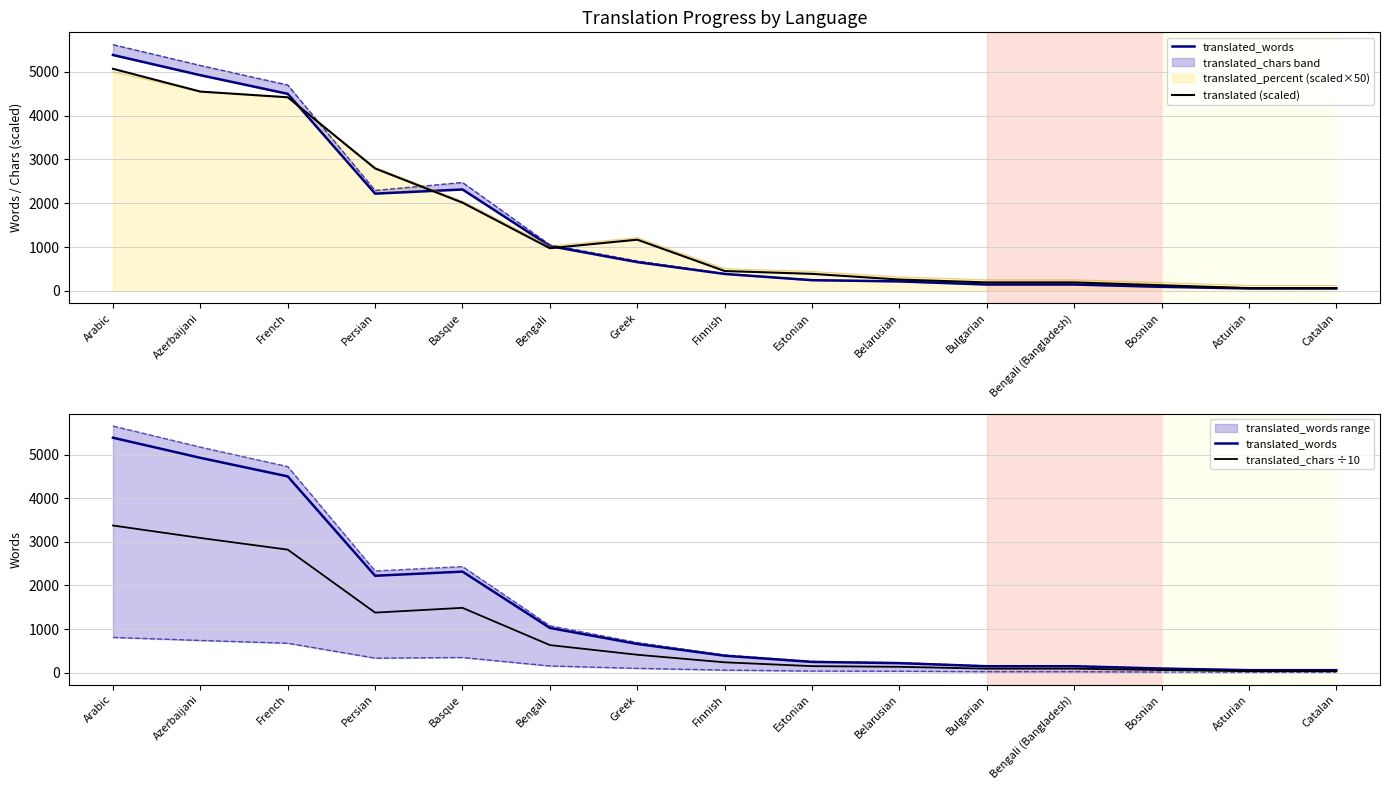

True or false: translated_words and translated (scaled) cross at least once.

True